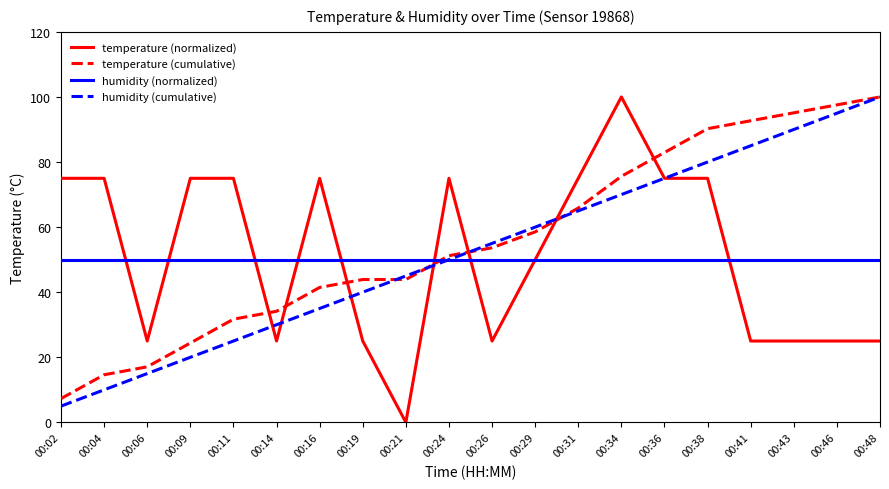

What is the approximate value of humidity (cumulative) at 00:04?

10.0